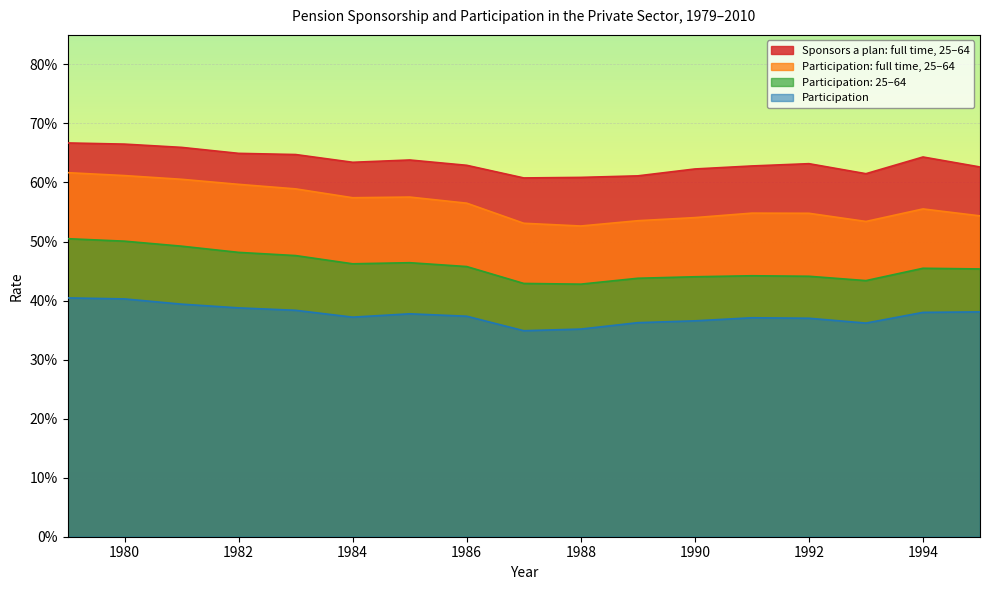

Where is Sponsors a plan: full time, 25–64 nearest to the value 0?

1987